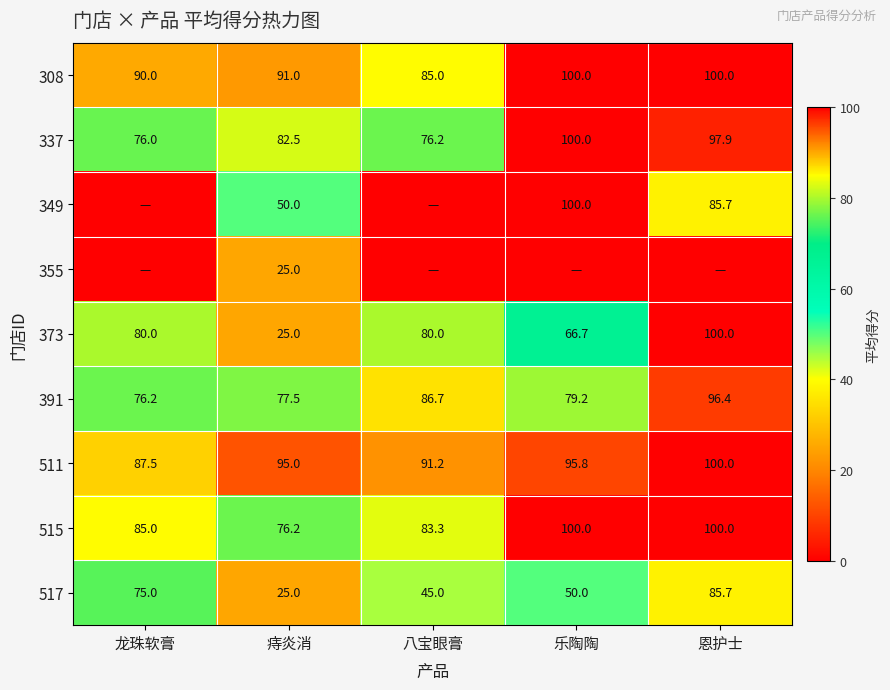

At which label is 391 closest to 86?

八宝眼膏